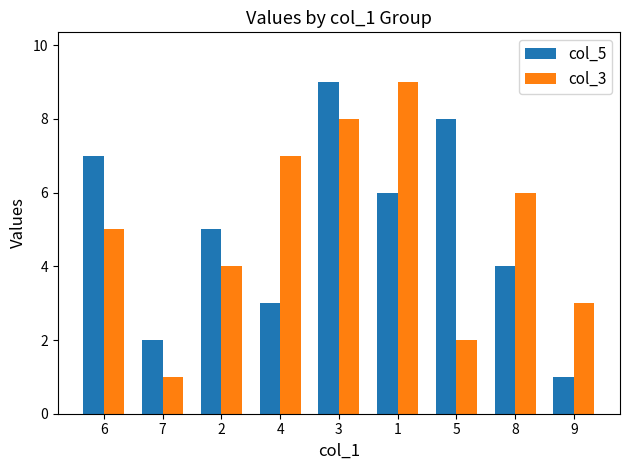

What is the difference between the col_5 values at 5 and 4?

5